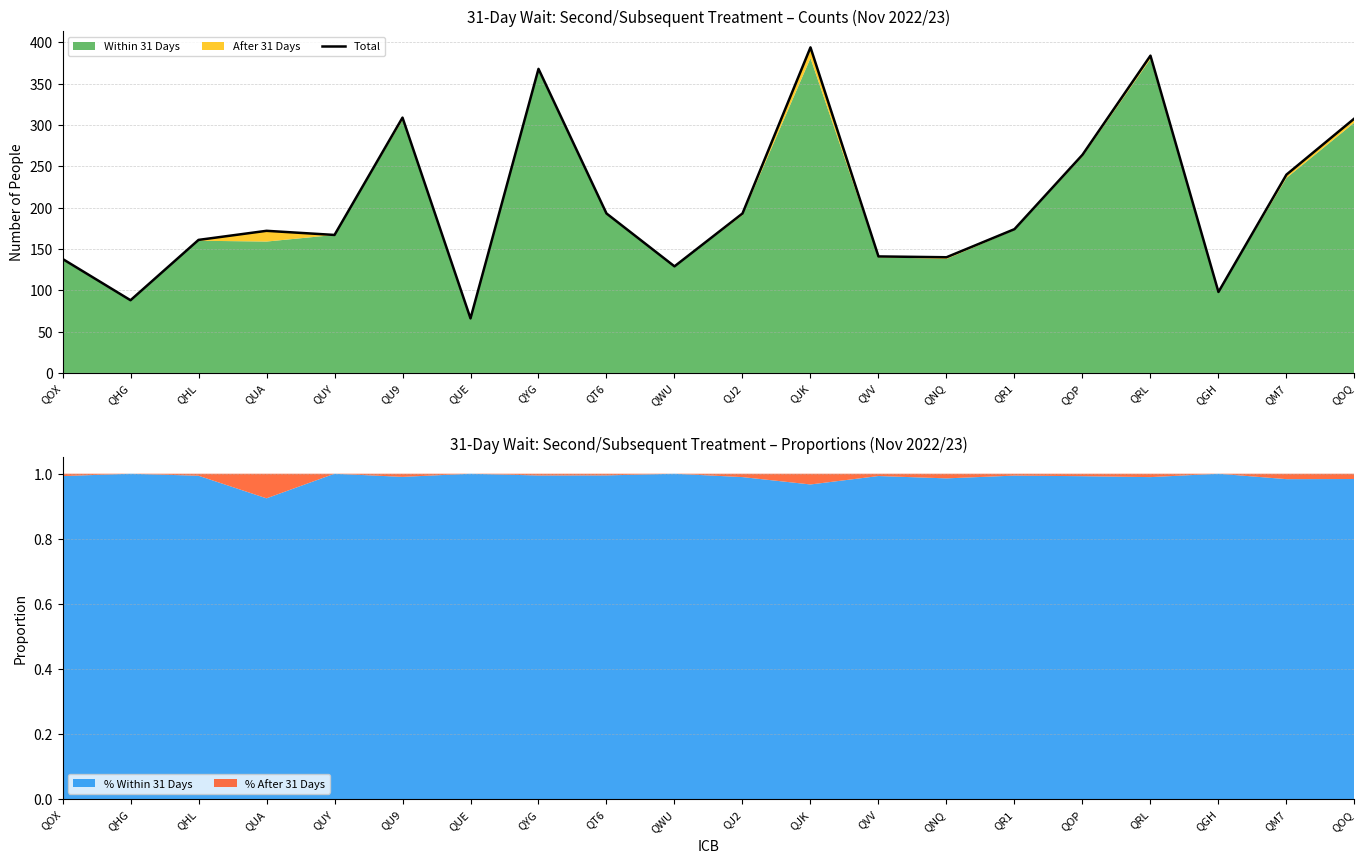

What is the smallest value displayed?

66